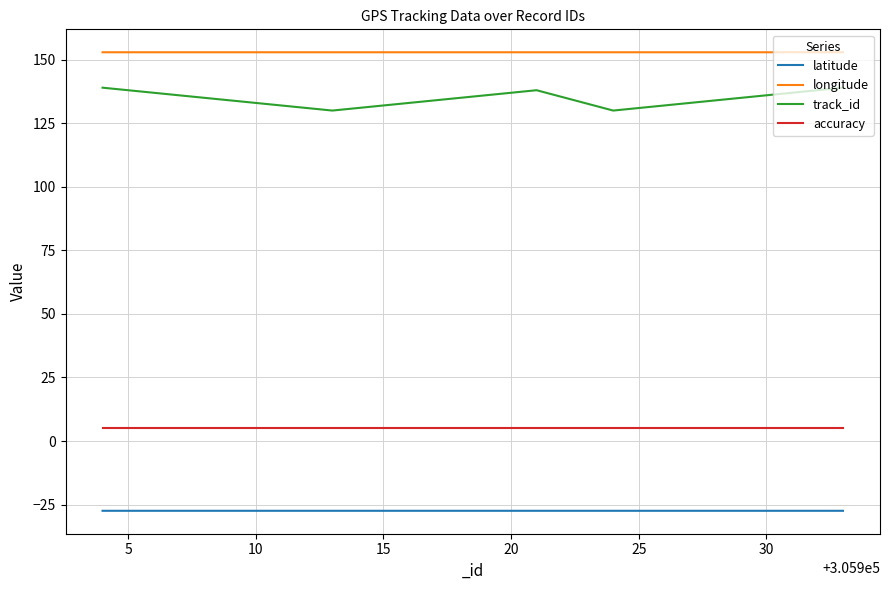

Count the number of data series in this chart.

4